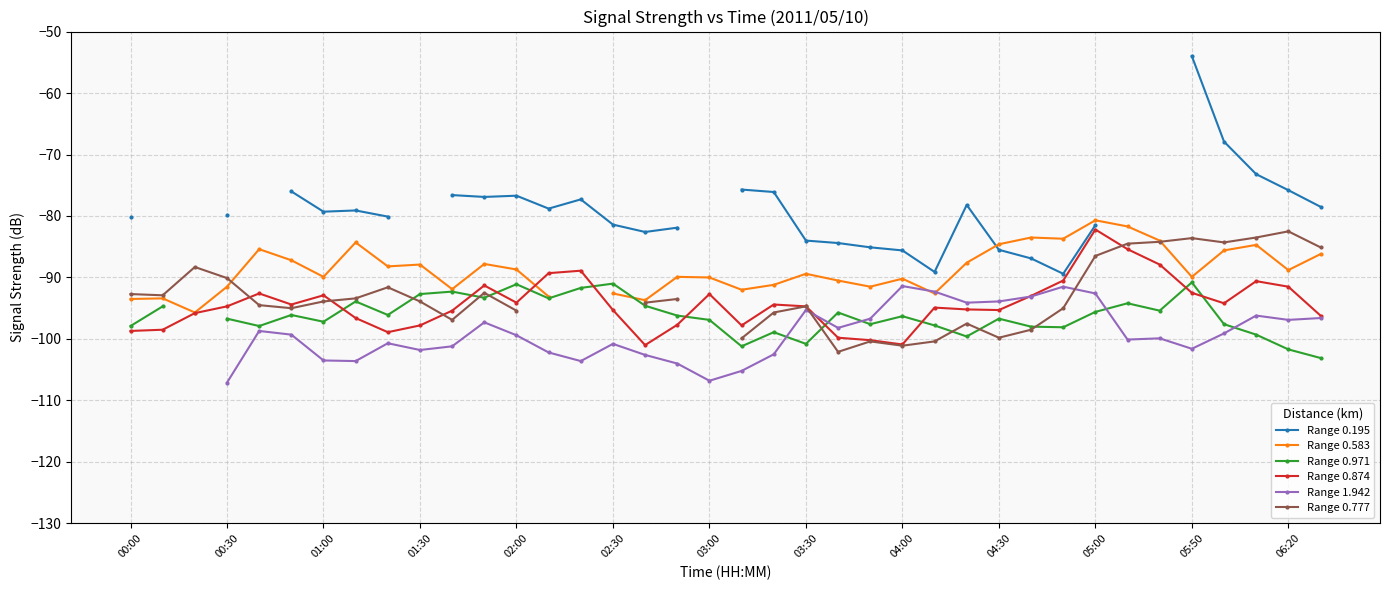

At which label does Range 0.874 reach its minimum?

16